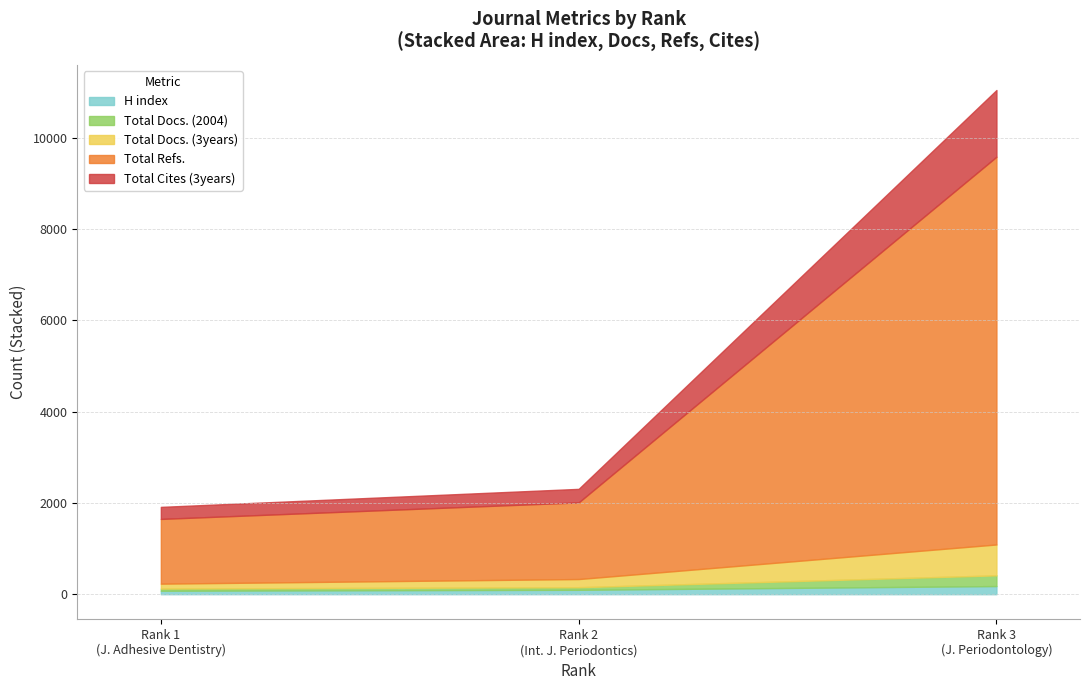

What is the difference between the maximum and minimum values in the Total Refs. series?

7080